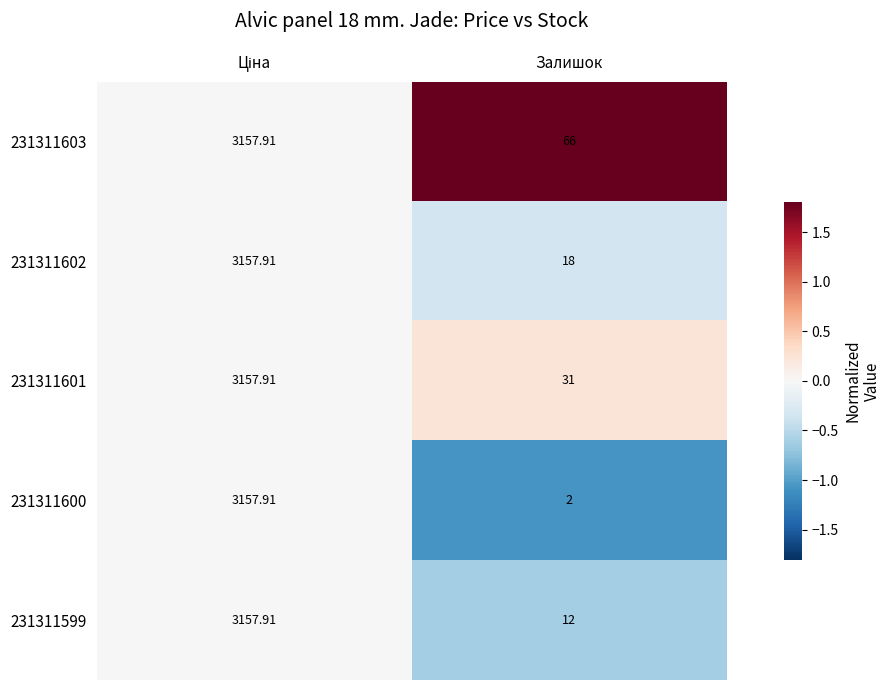

Is the value of 231311603 at Залишок greater than the value of 231311600 at Залишок?

Yes